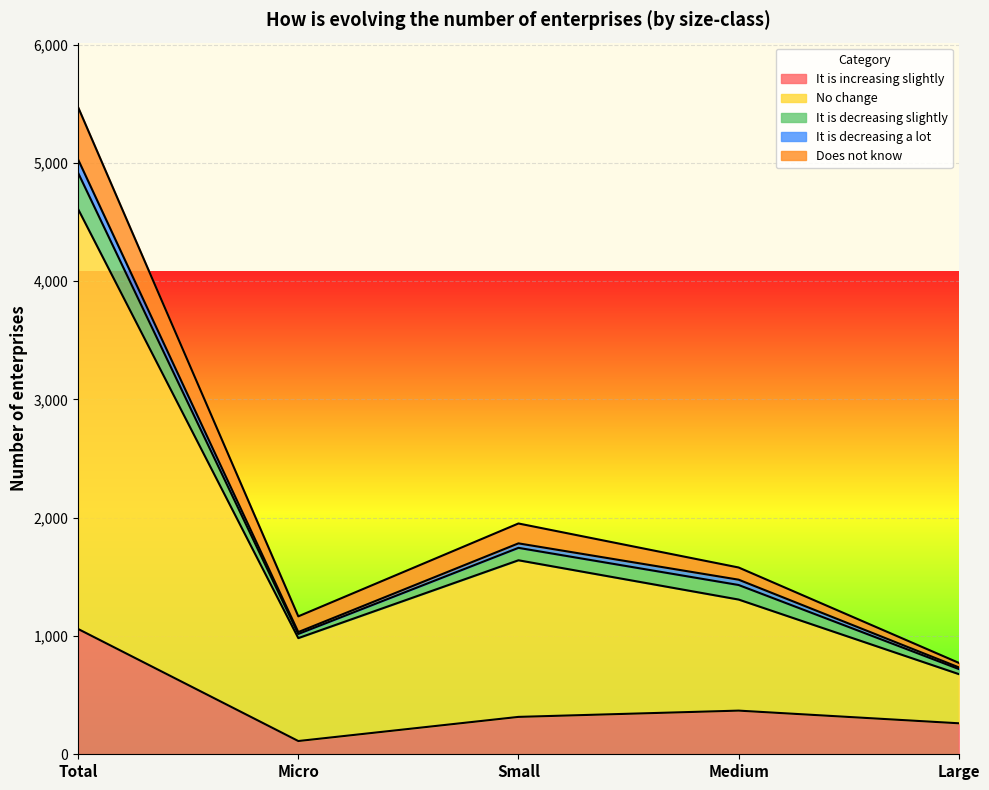

Which series has the widest spread of values?

No change